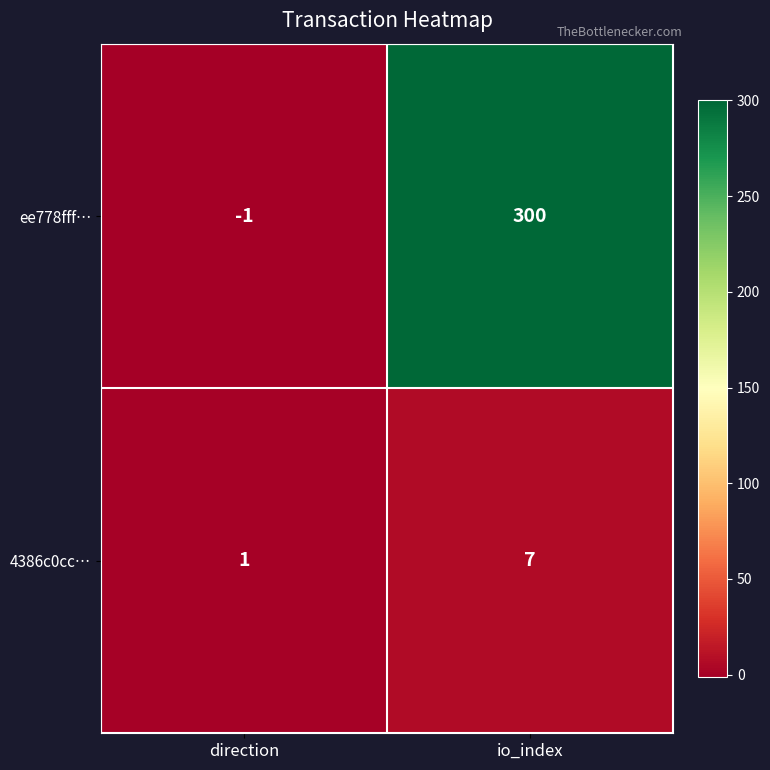

Which series has the largest total across all categories?

ee778fff…